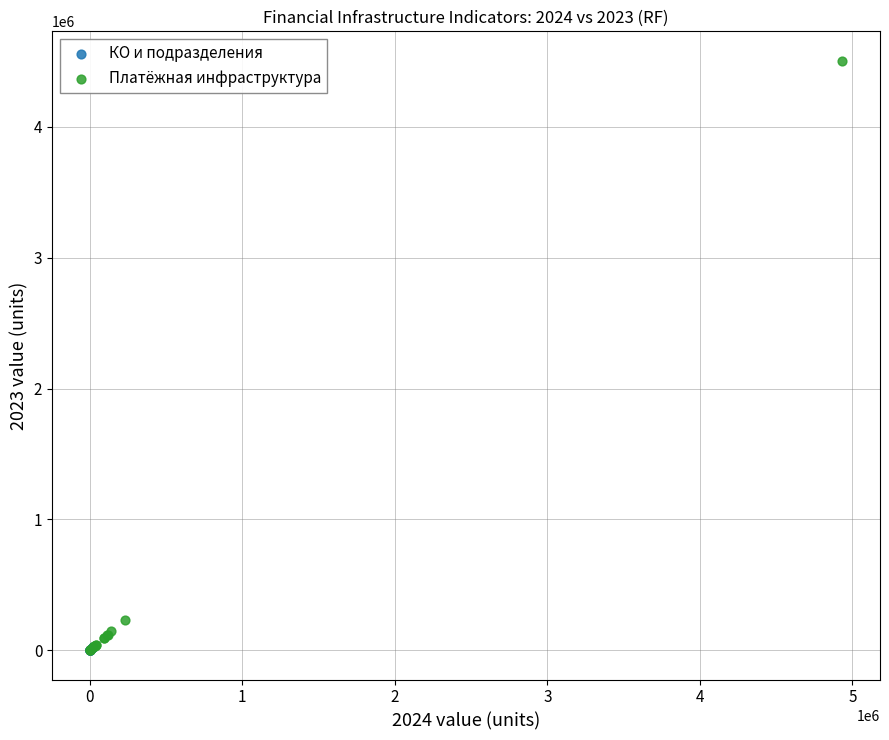

What are all the series names shown in the legend?

КО и подразделения, Платёжная инфраструктура